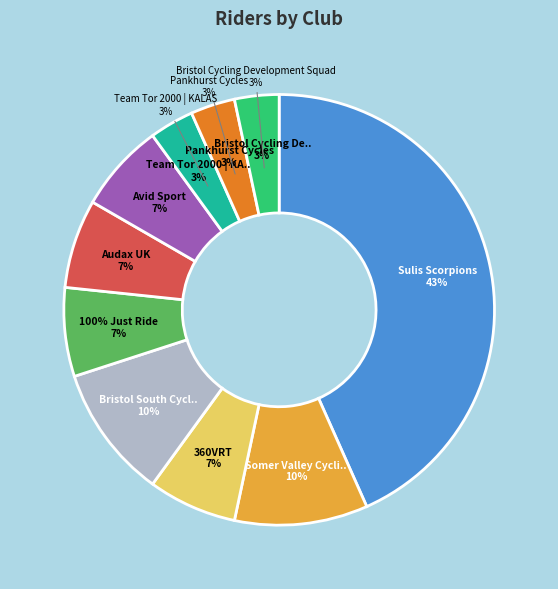

Is there any slice that represents more than half of the pie?

No